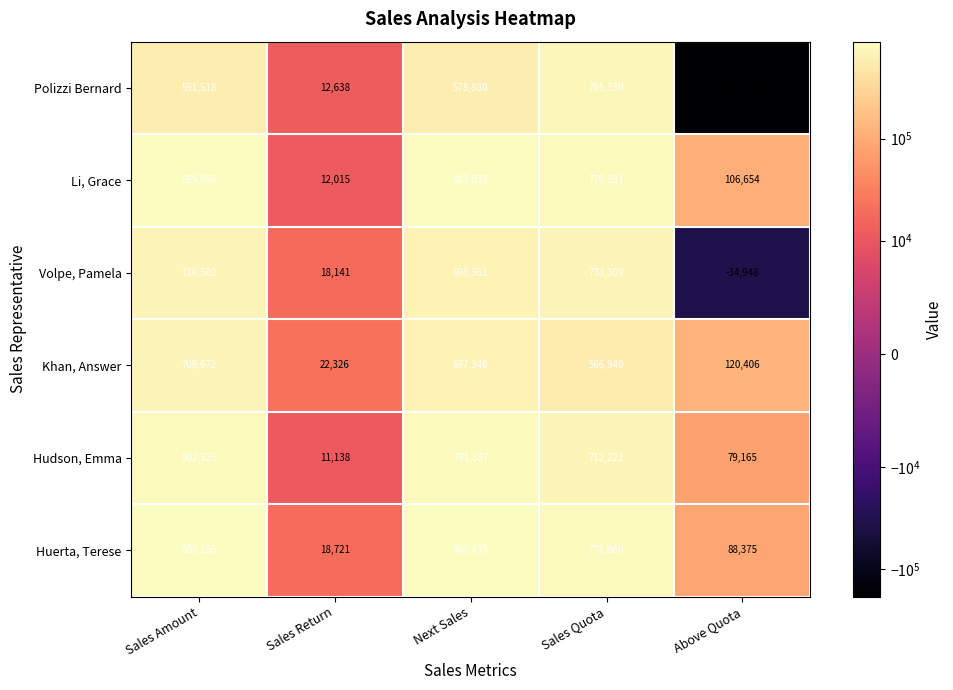

True or false: Polizzi Bernard has a value of -256237 at Above Quota.

False